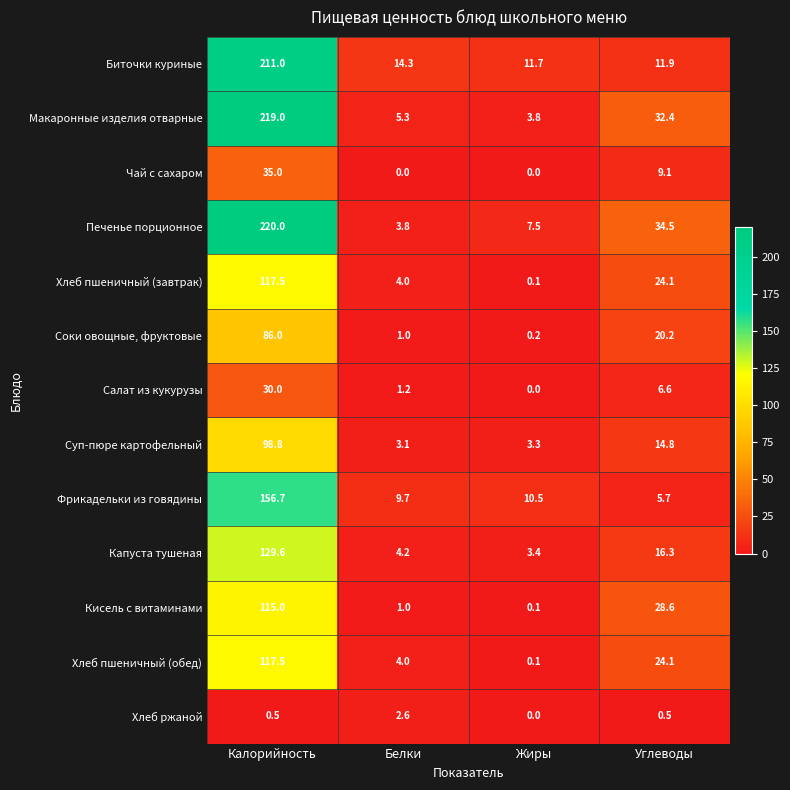

Rank the categories by Кисель с витаминами value from lowest to highest.

Жиры, Белки, Углеводы, Калорийность